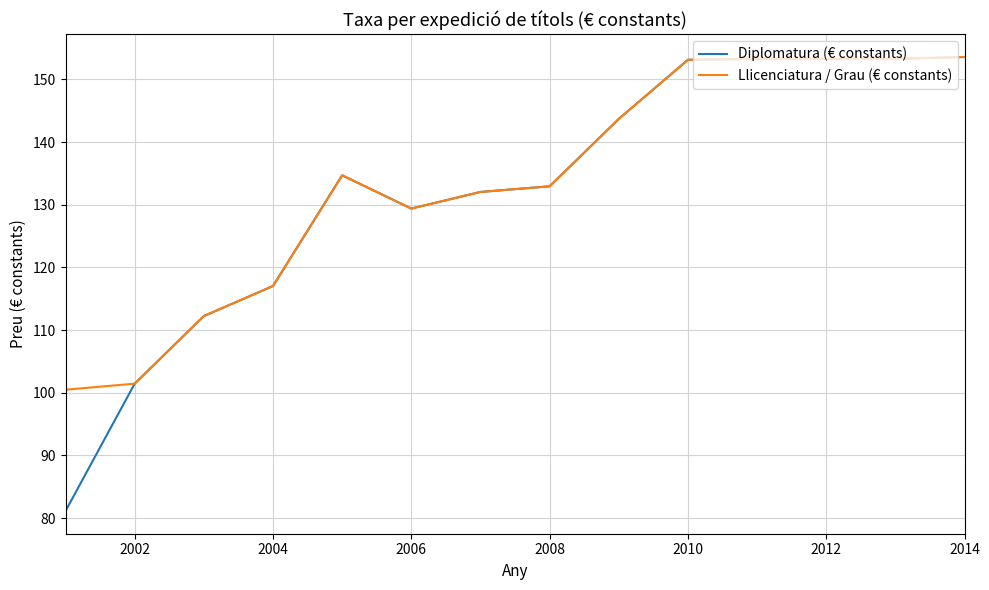

List the series in order of their overall mean, highest first.

Llicenciatura / Grau (€ constants), Diplomatura (€ constants)